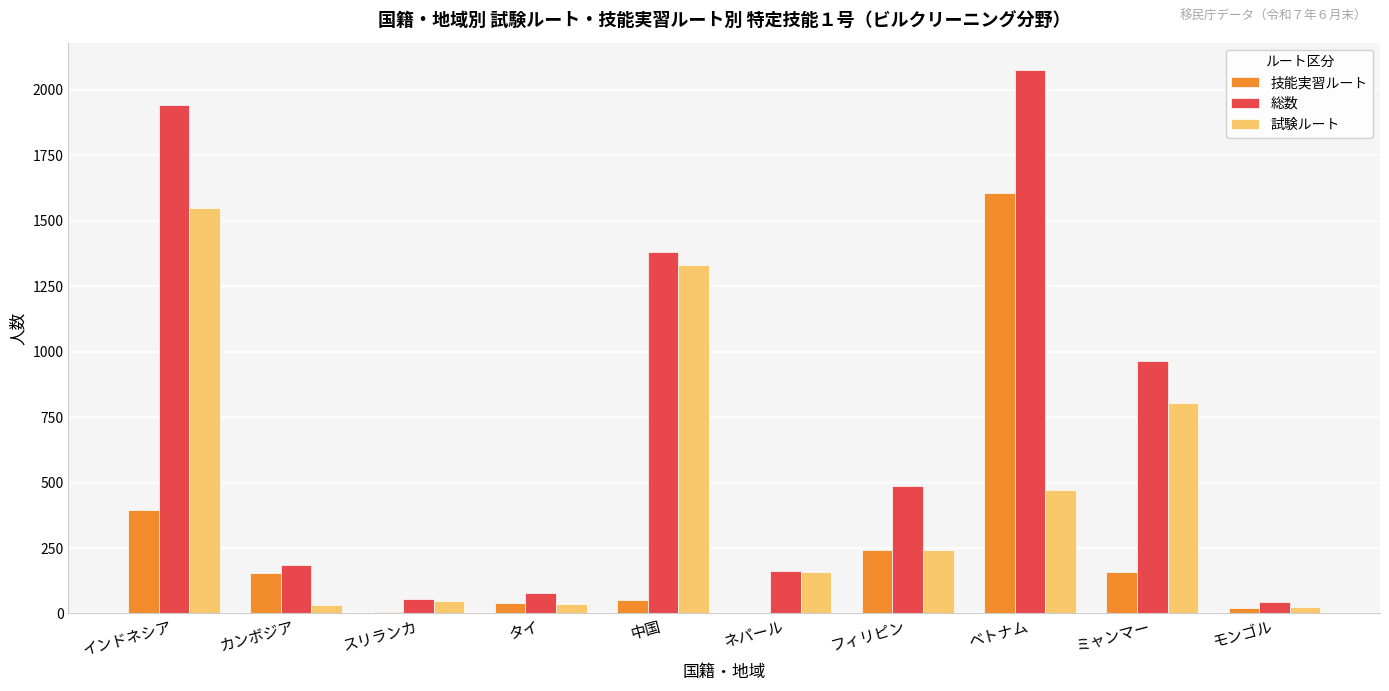

What is the greatest value displayed?

2076